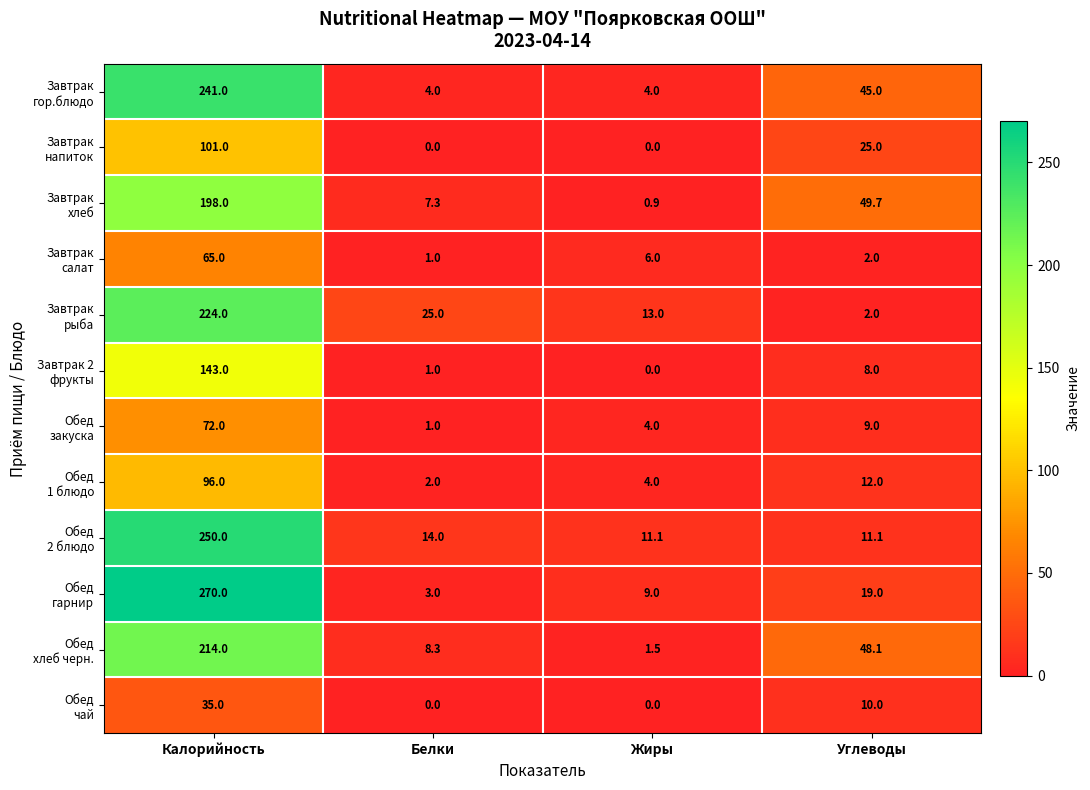

What is the total value across all series at Углеводы?

240.9